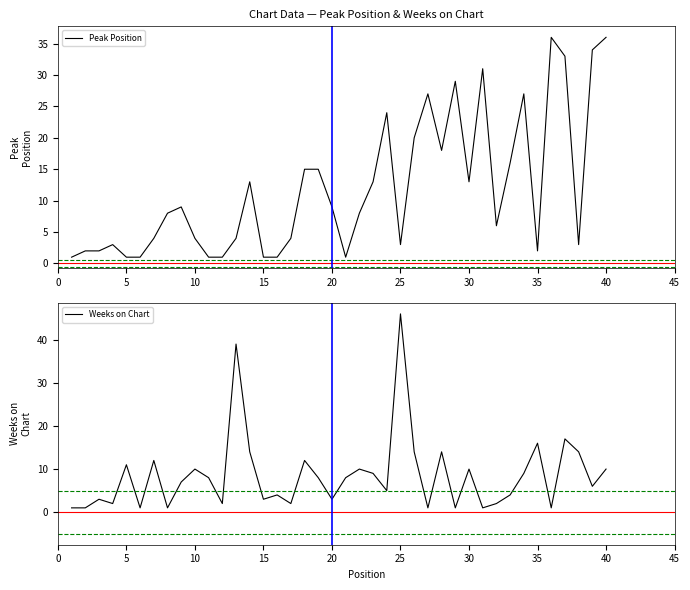

The Weeks on Chart series shows 61 at 25. True or false?

False